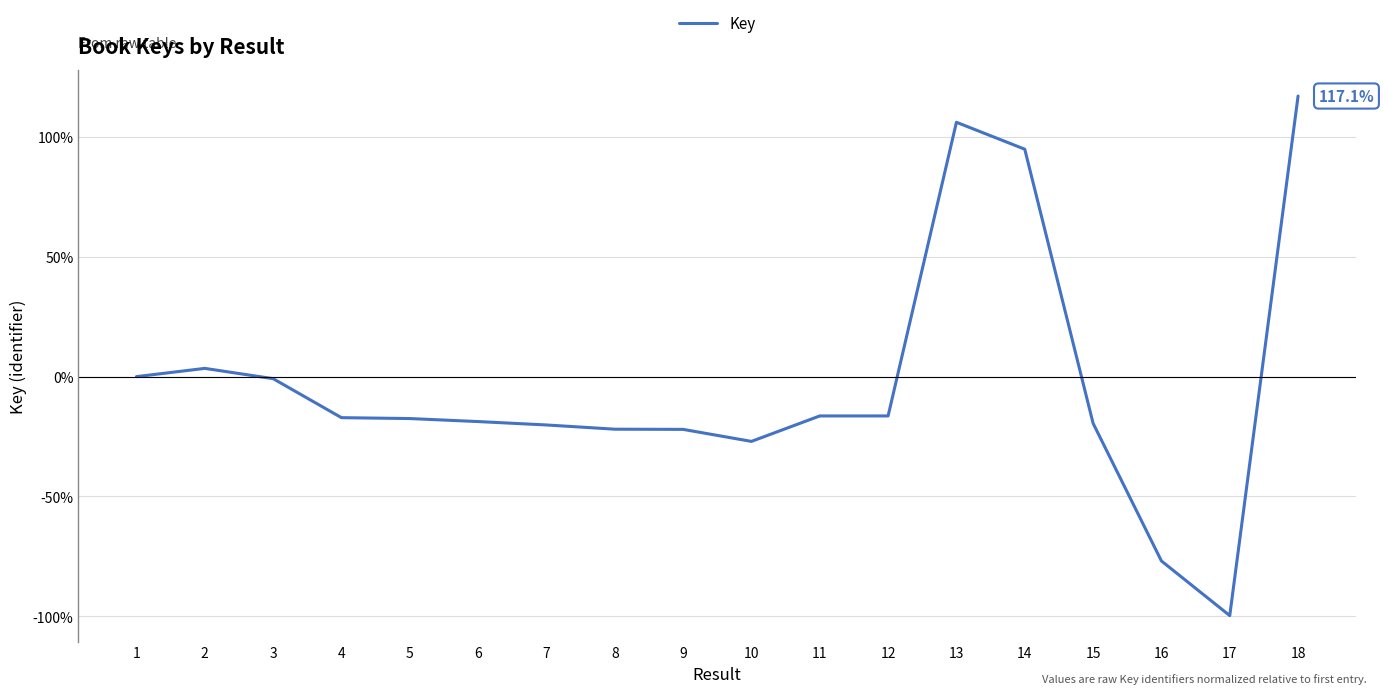

Where is the first local maximum?

2